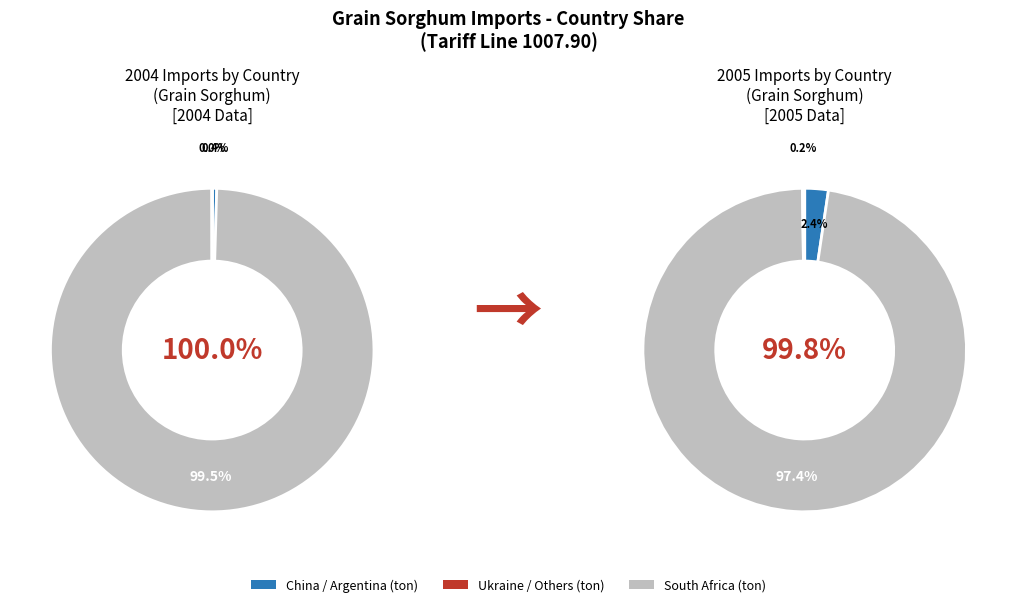

The 1 slice represents 8% of the pie. True or false?

False